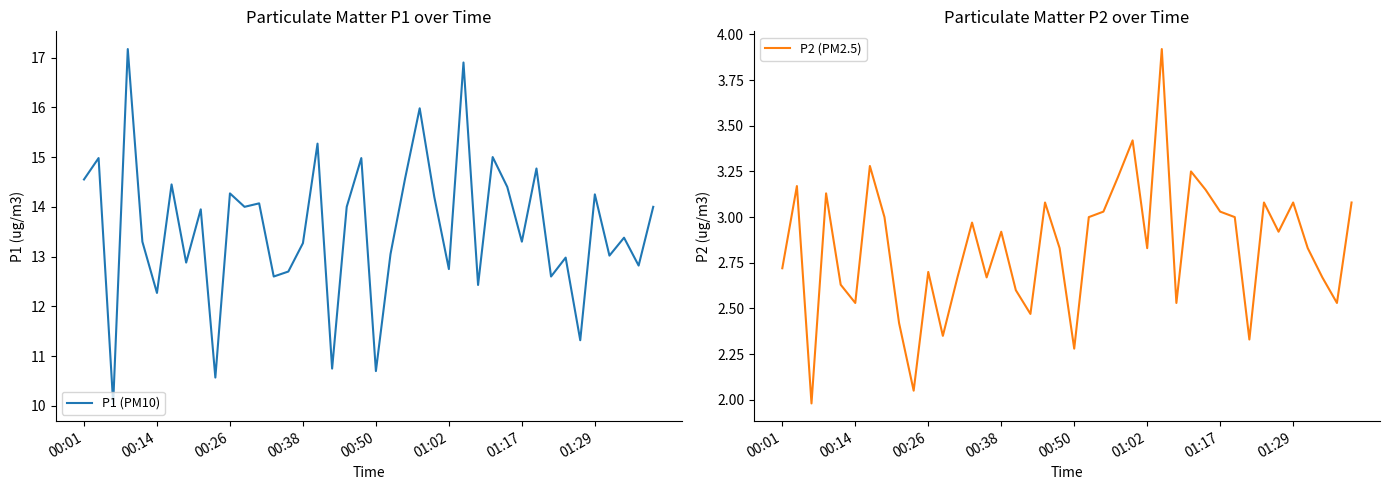

How many lines are shown in the chart?

2